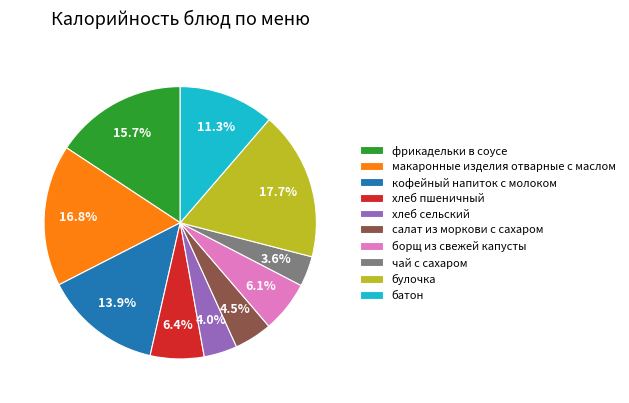

What percentage do булочка and макаронные изделия отварные с маслом together represent?

34.5%